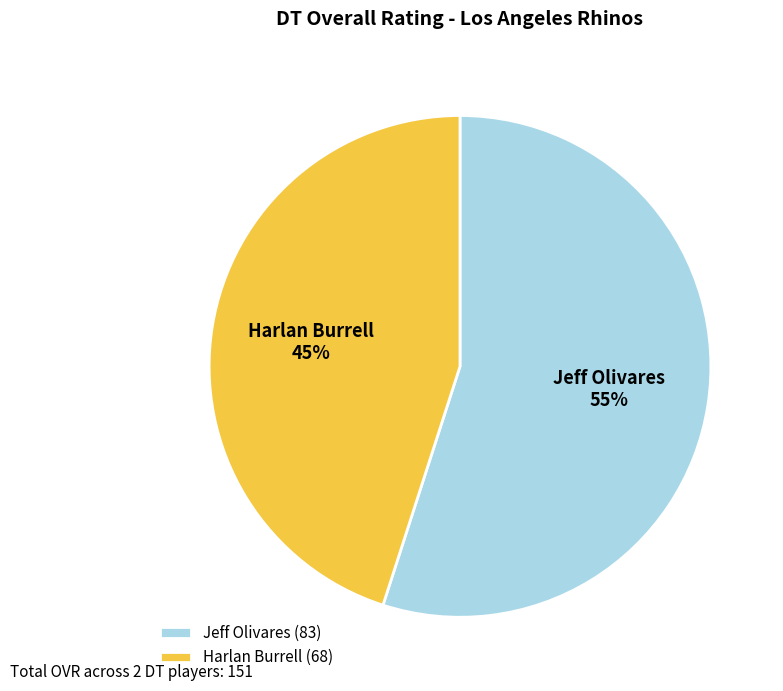

Is there a majority slice in this chart?

Yes